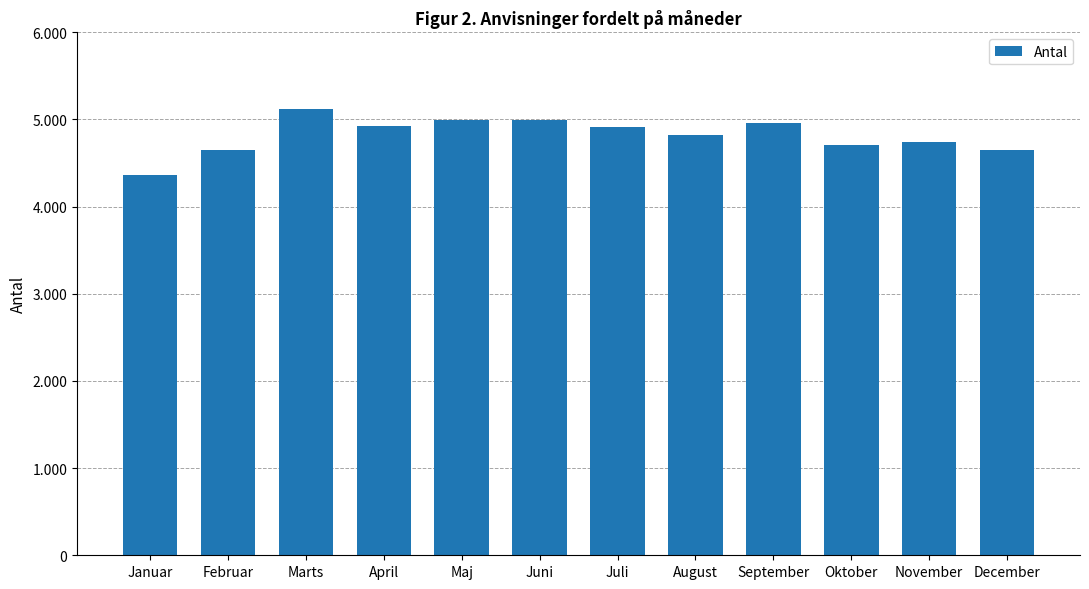

At which label does the data first exceed 4913?

Marts